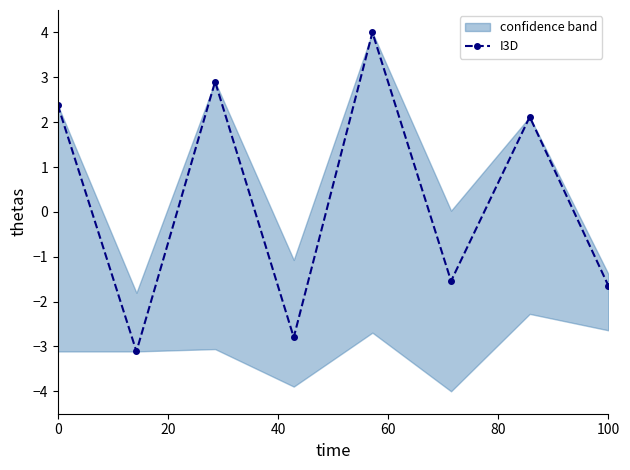

What is the minimum value for I3D?

-3.1